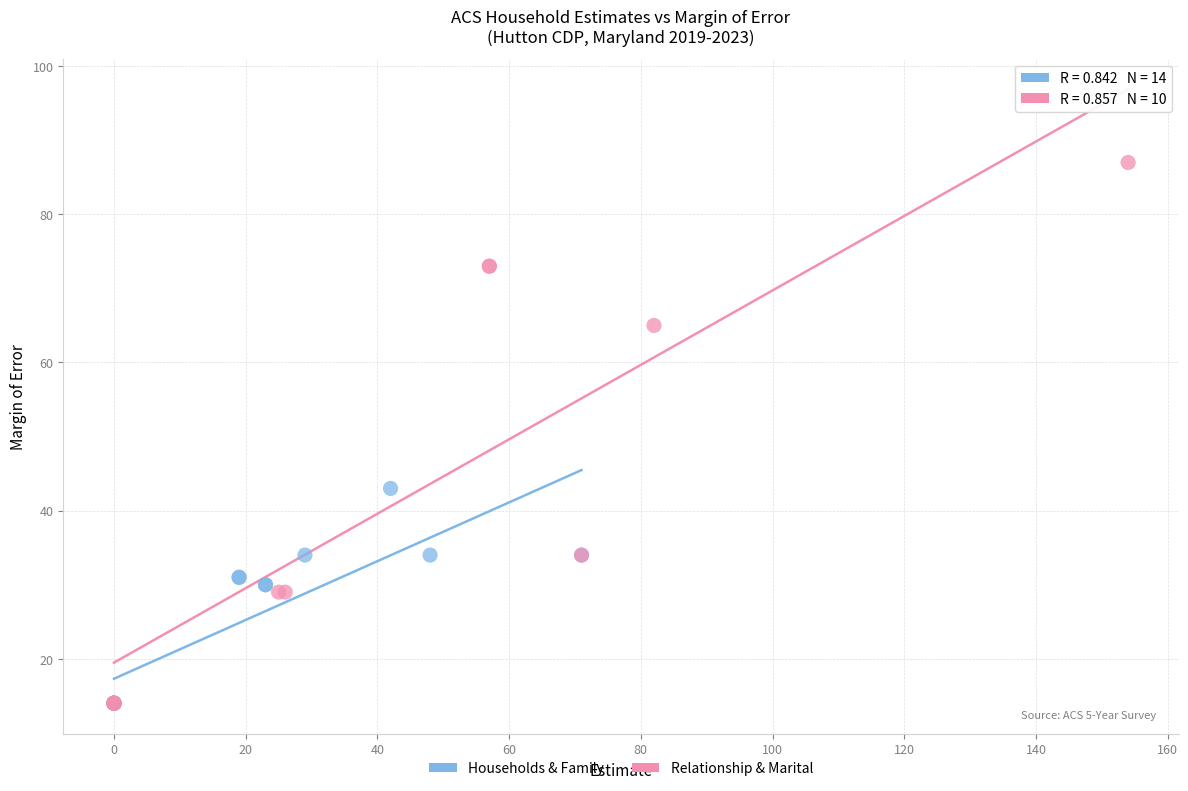

Which series reaches the maximum Y coordinate?

Relationship & Marital